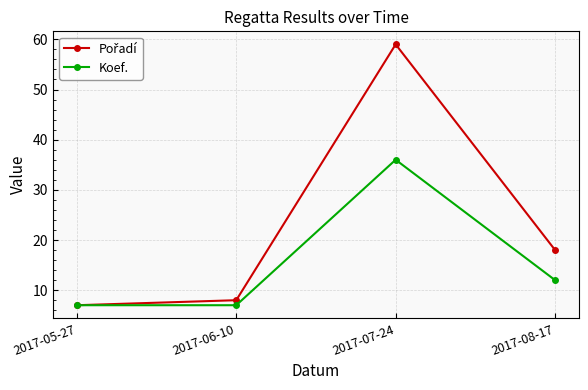

Is this an area chart (filled region under the line)?

No